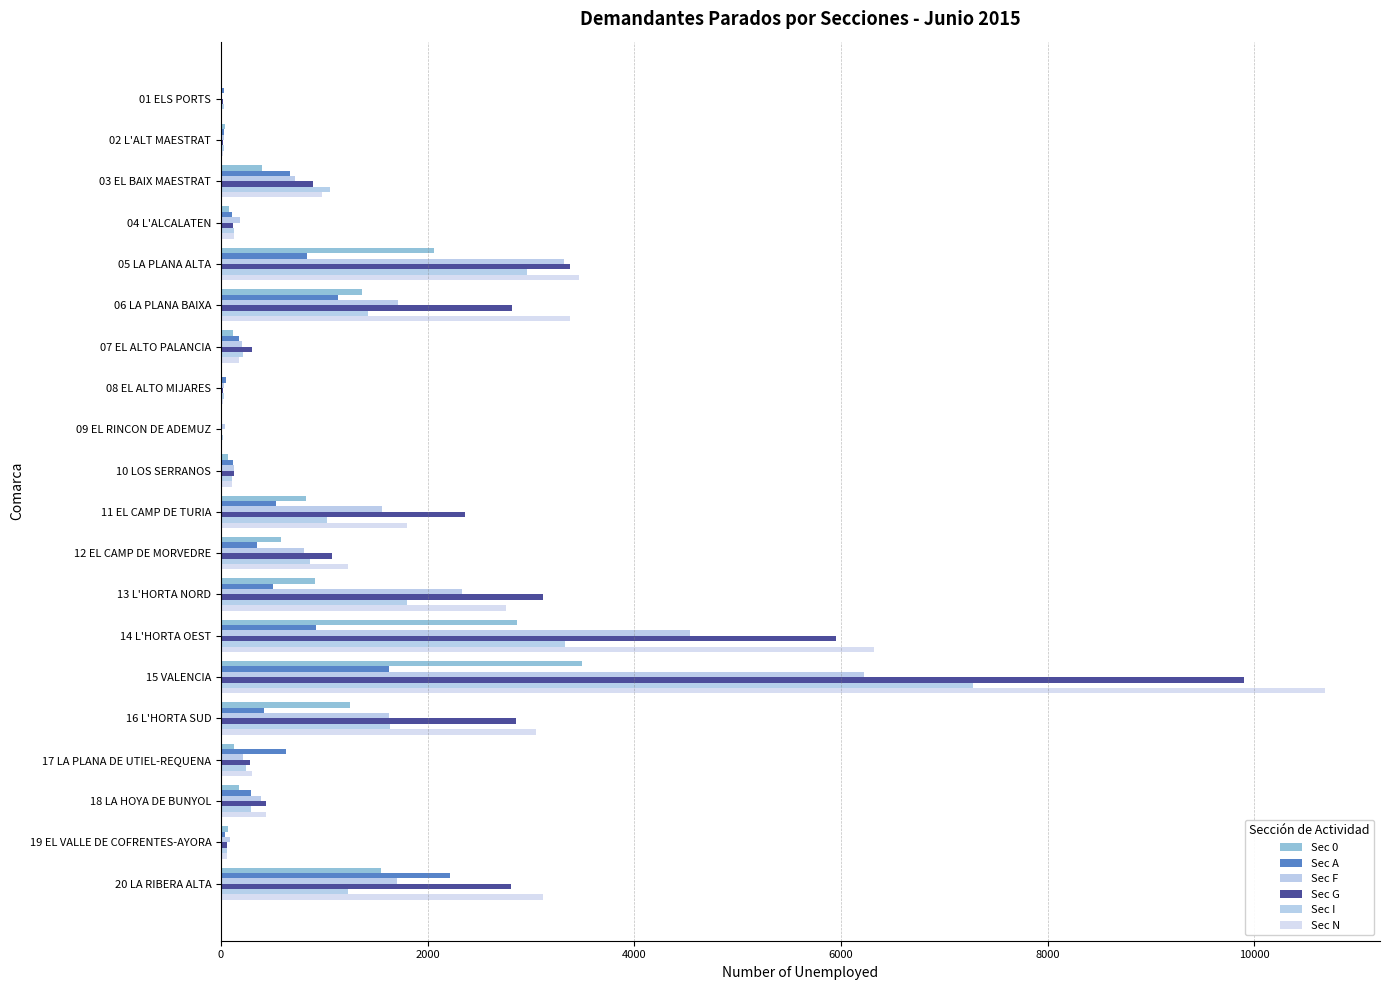

What is the sum of all Sec A values?

10646